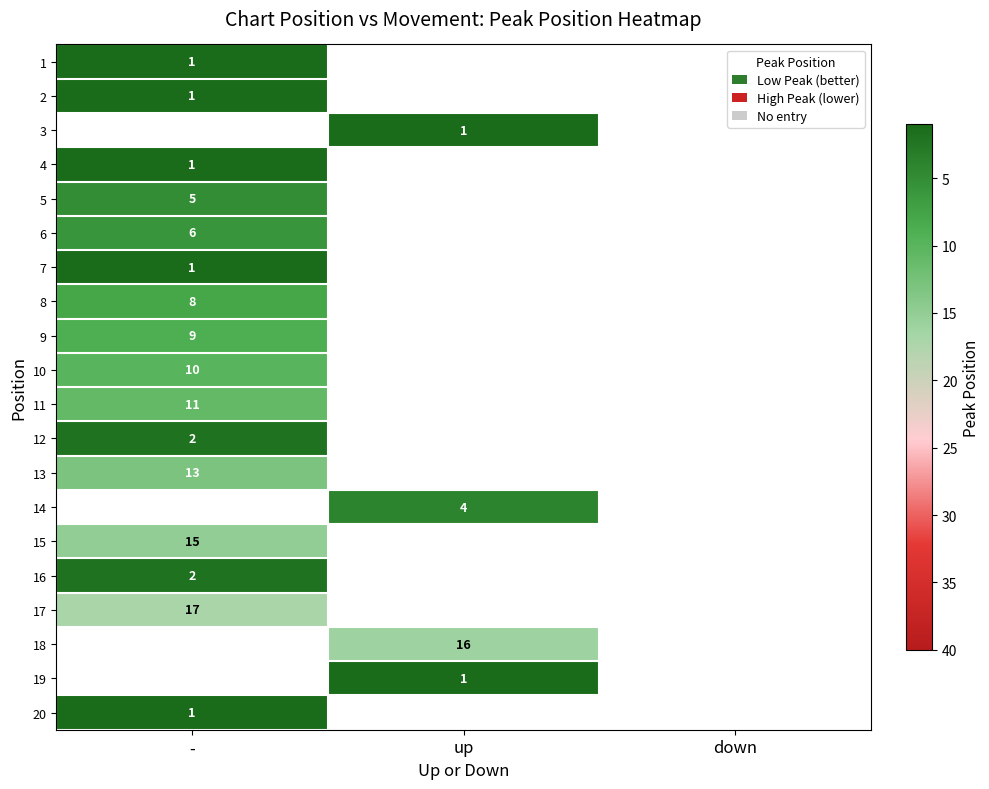

True or false: 18 has a value of 16 at up.

True